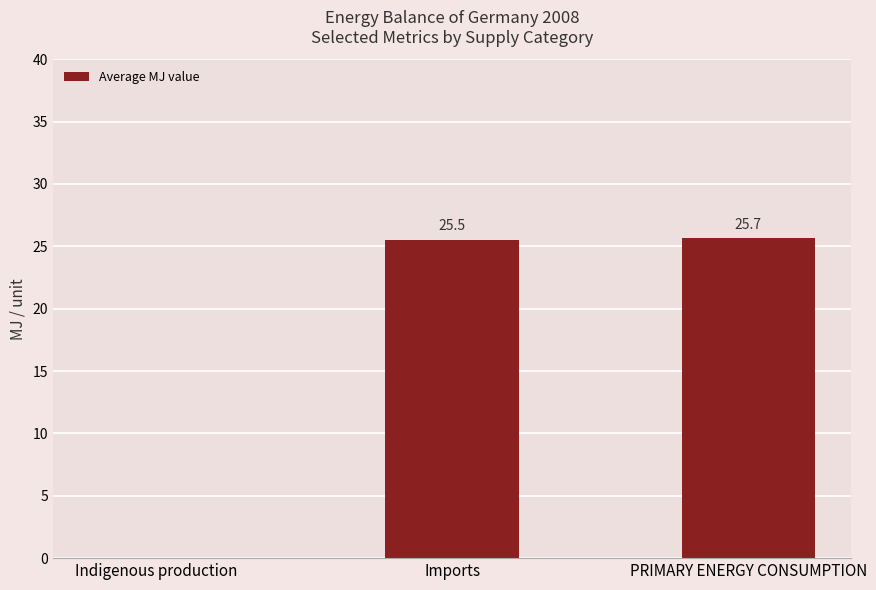

Which label corresponds to the largest value in the chart?

PRIMARY ENERGY CONSUMPTION